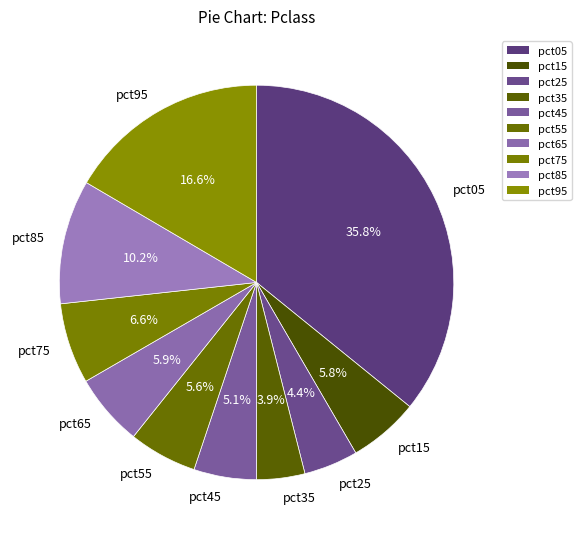

Does any single category account for the majority?

No